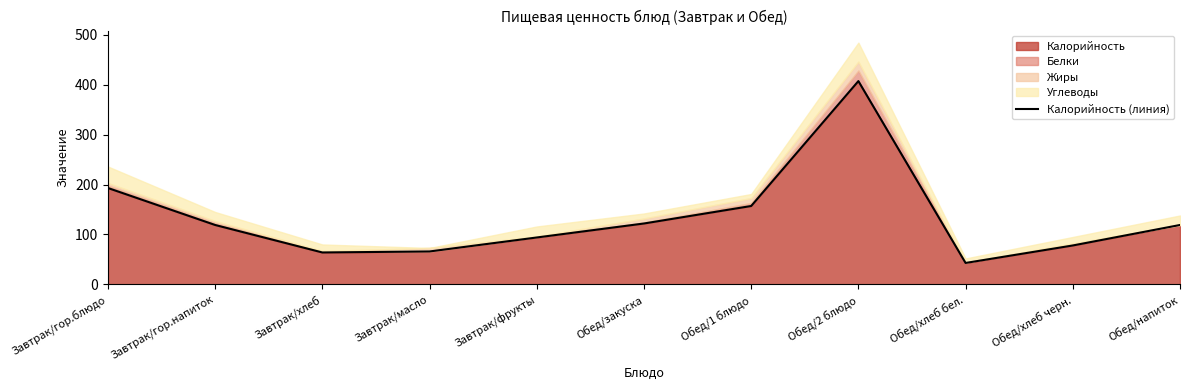

What position from the right is Завтрак/фрукты?

7